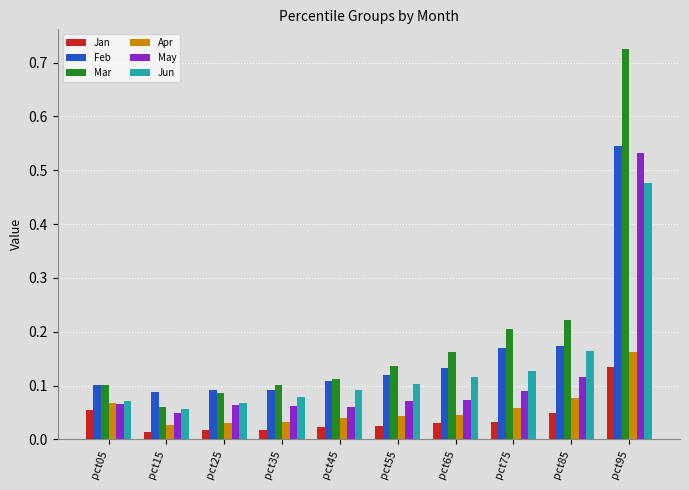

Which label corresponds to the largest value in the chart?

pct95